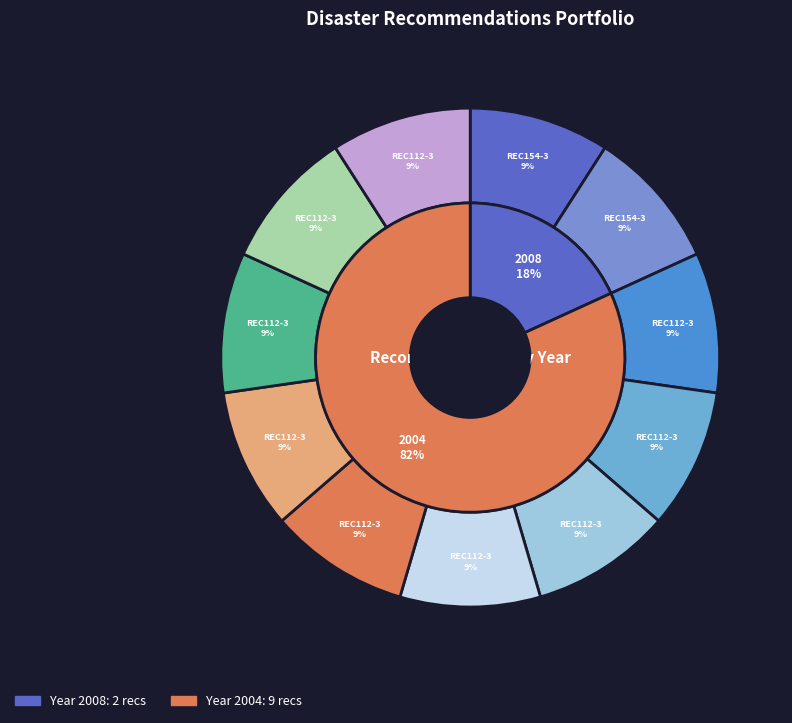

Count the number of slices in the pie.

11